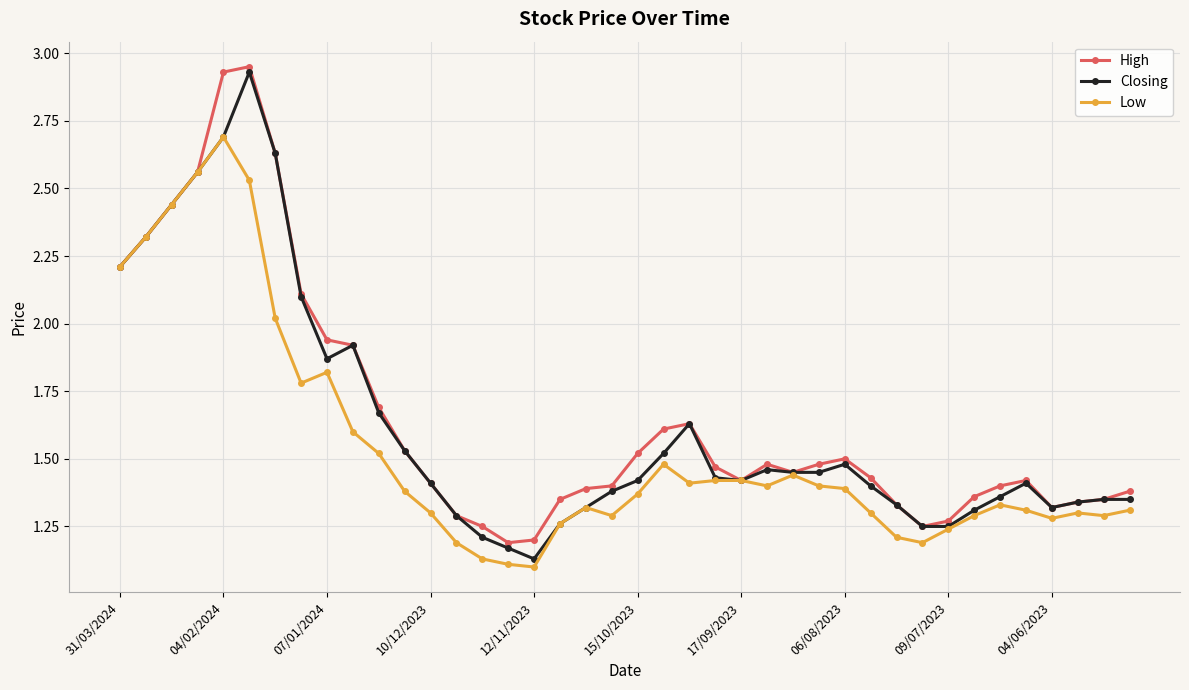

Rank the series by their maximum value, from highest to lowest.

High, Closing, Low